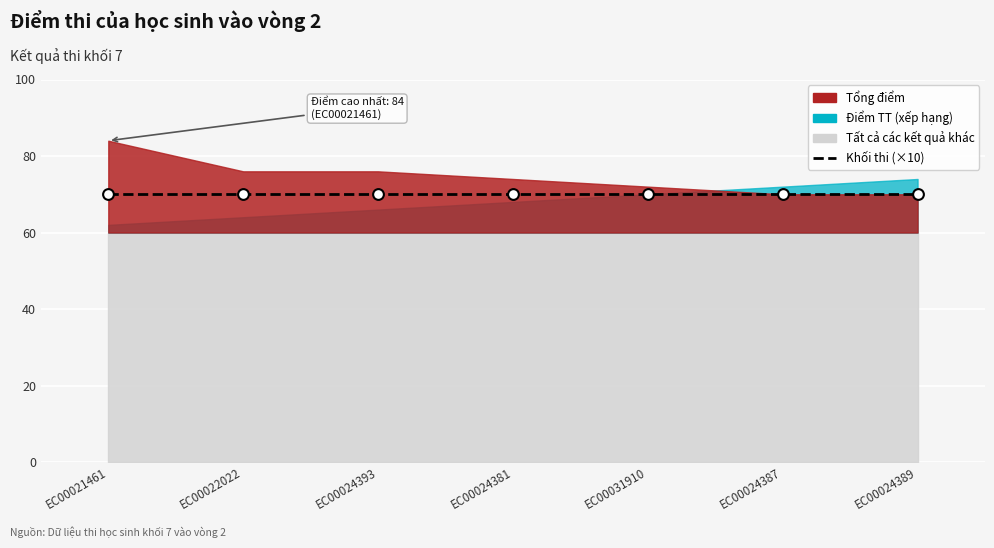

At how many categories does at least one series exceed 9?

7